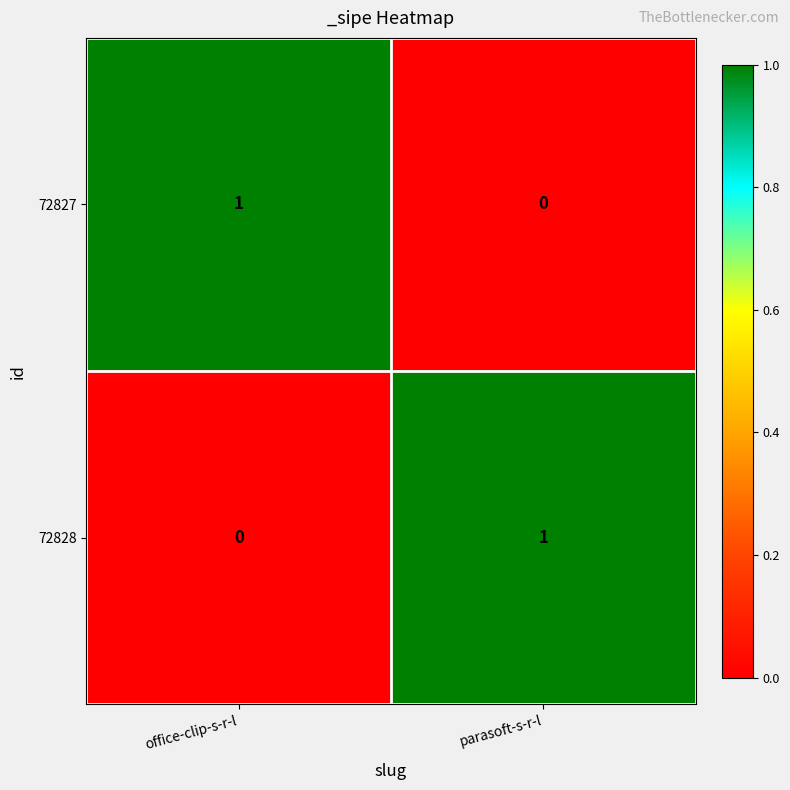

At how many categories does at least one series exceed 0?

2